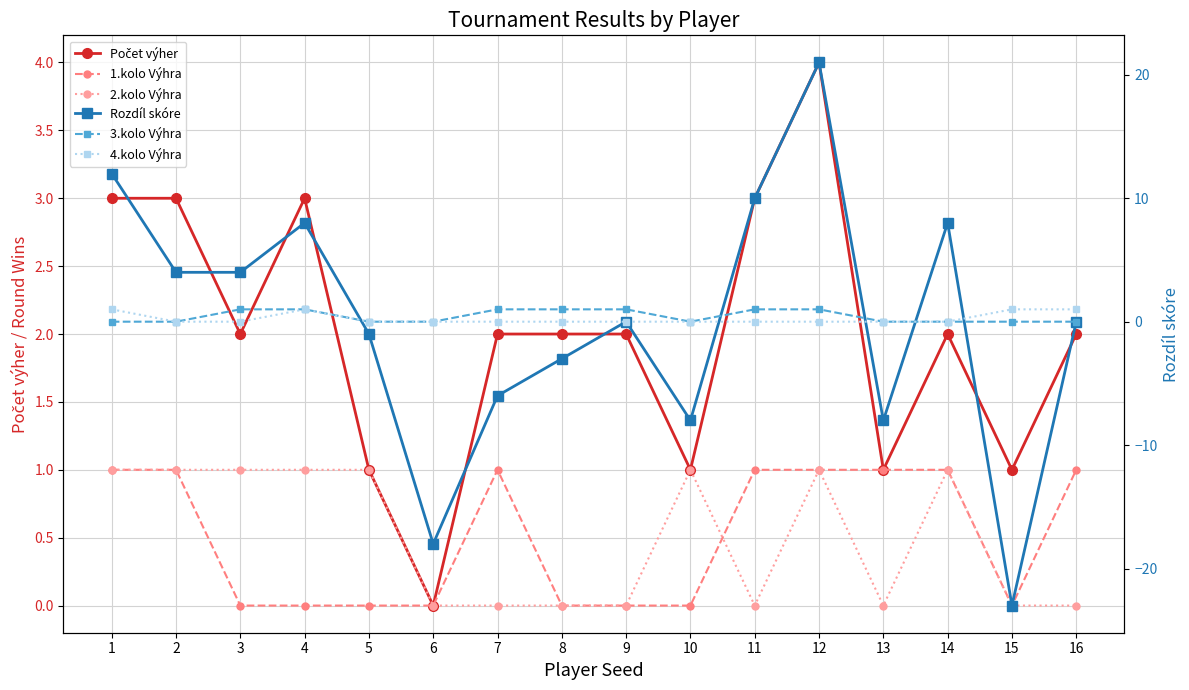

How many lines are shown in the chart?

6